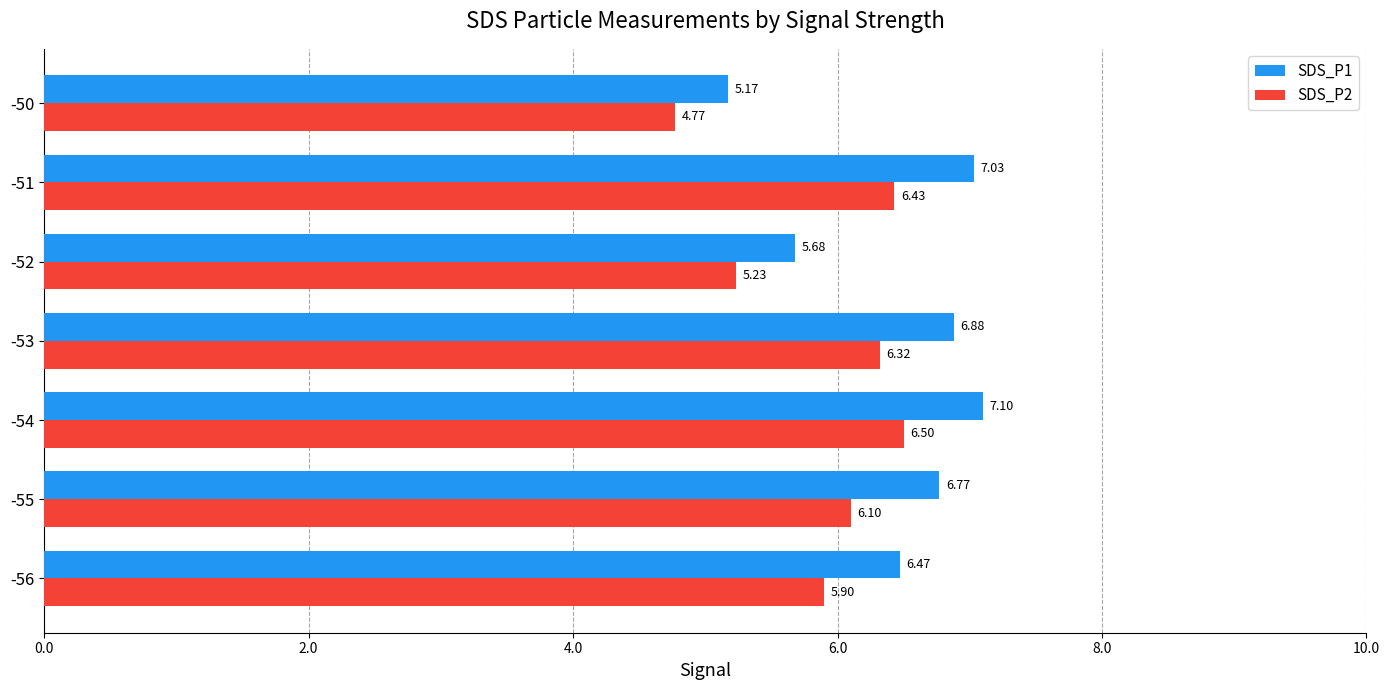

What is the difference between the second highest and second lowest values in the SDS_P2 series?

1.2